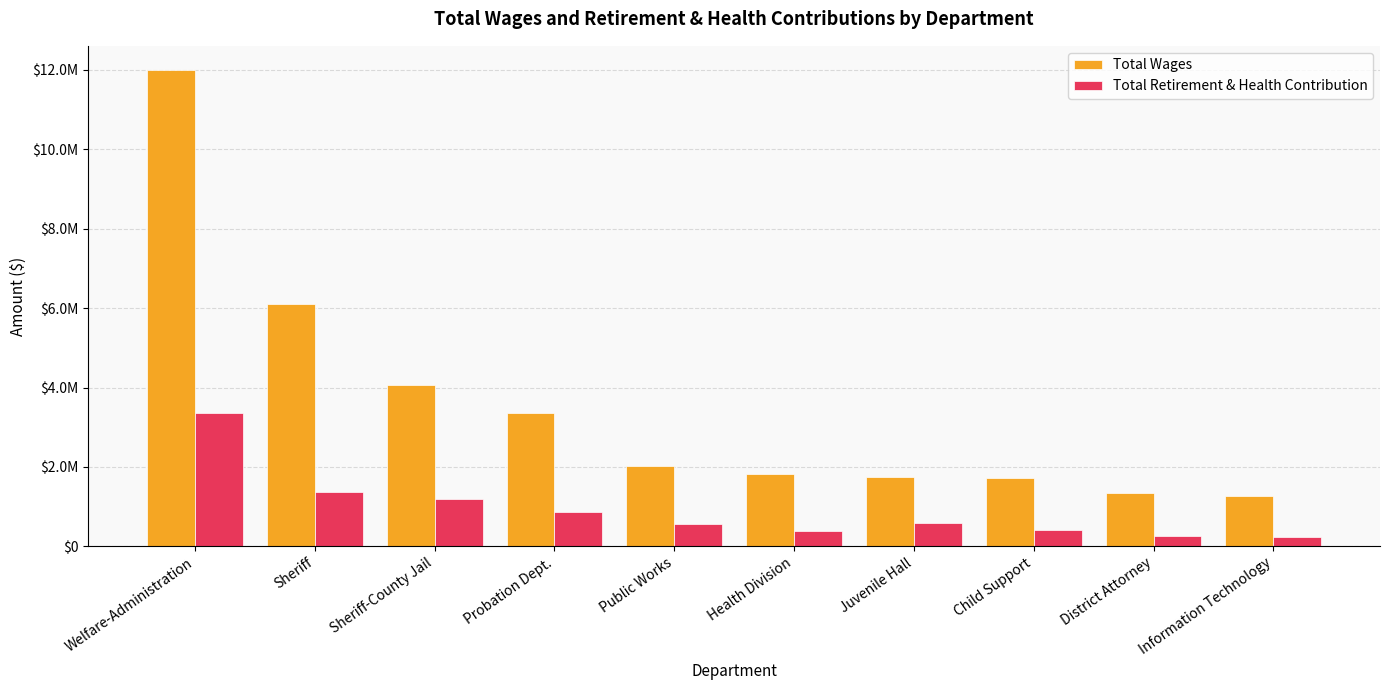

What is the sum of all Total Retirement & Health Contribution values?

9179032